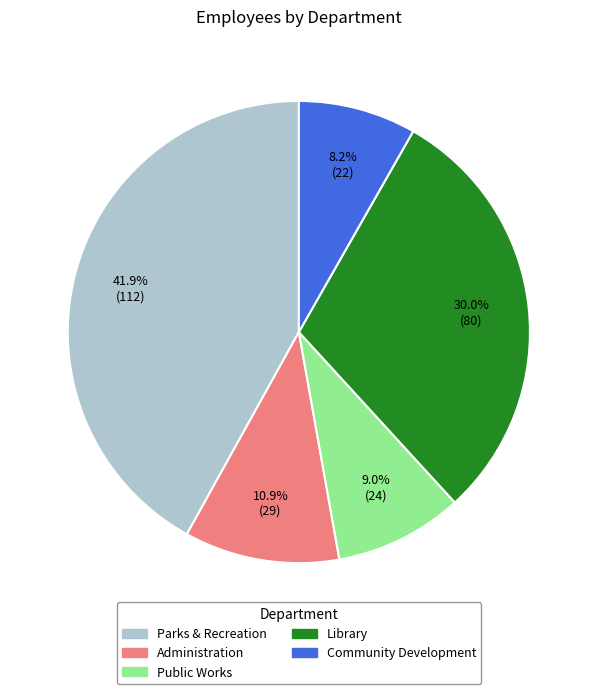

How many slices are in this pie chart?

5